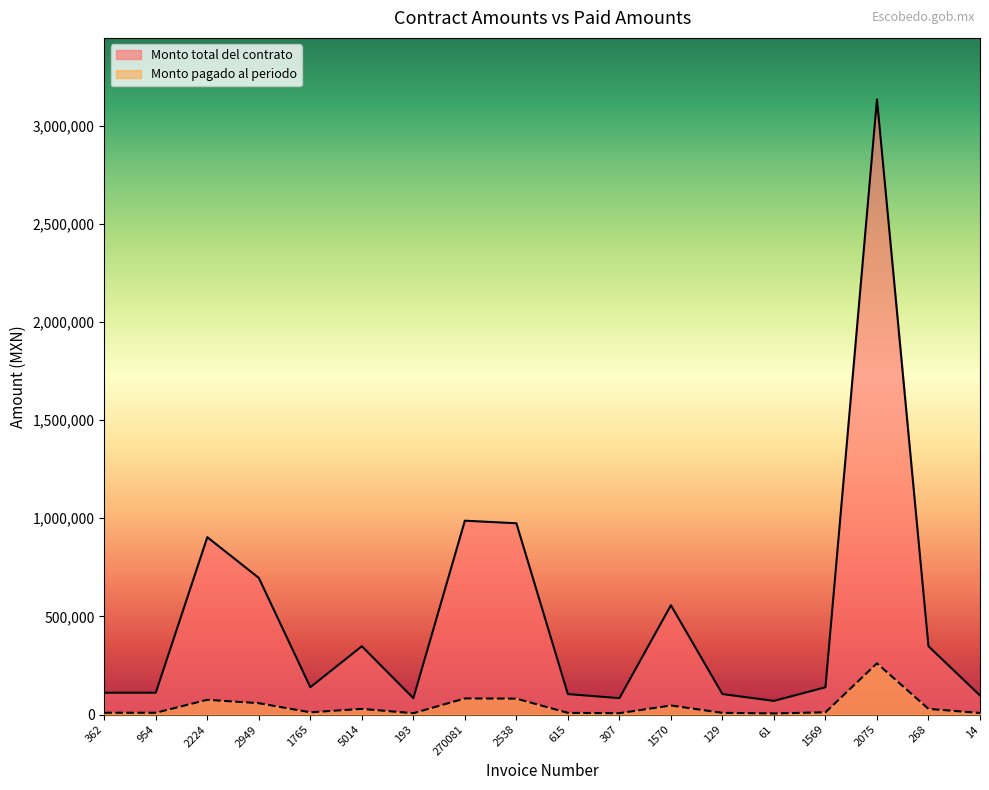

What is the label of the 1st point from the right?

14